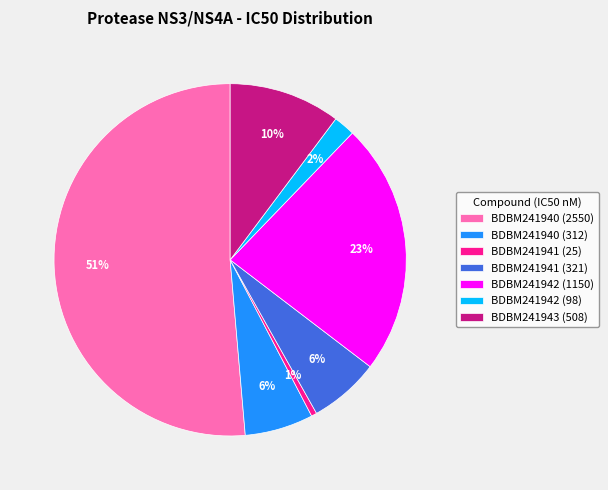

Is there a majority slice in this chart?

Yes